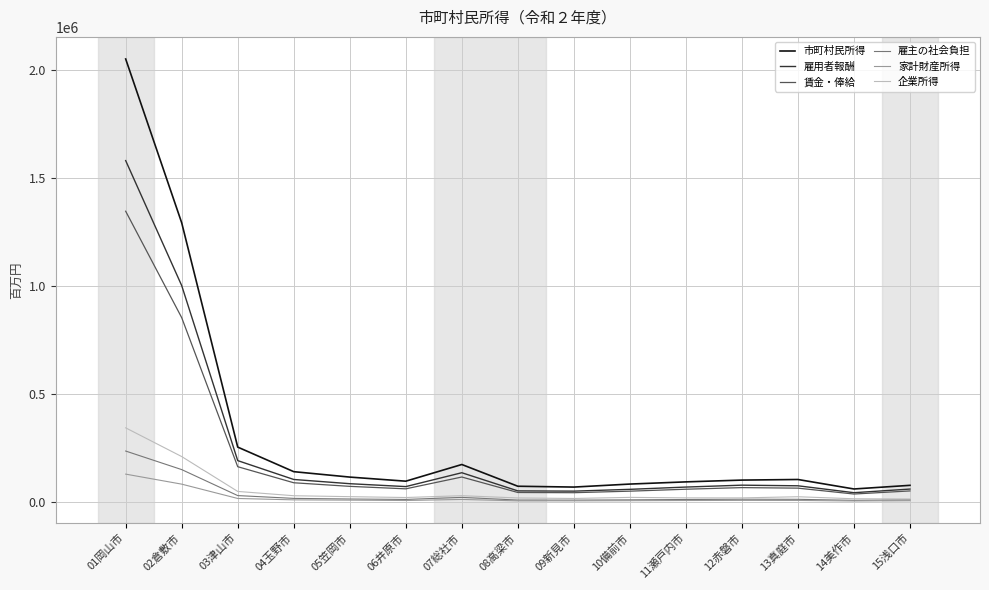

Is the value of 市町村民所得 at 13真庭市 greater than the value of 雇用者報酬 at 05笠岡市?

Yes